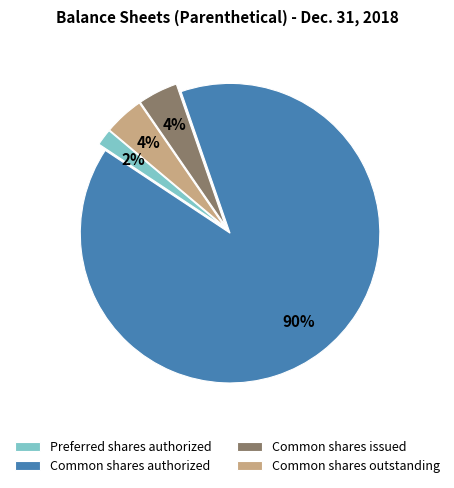

Combined, do Common shares issued and Common shares outstanding account for over 50%?

No